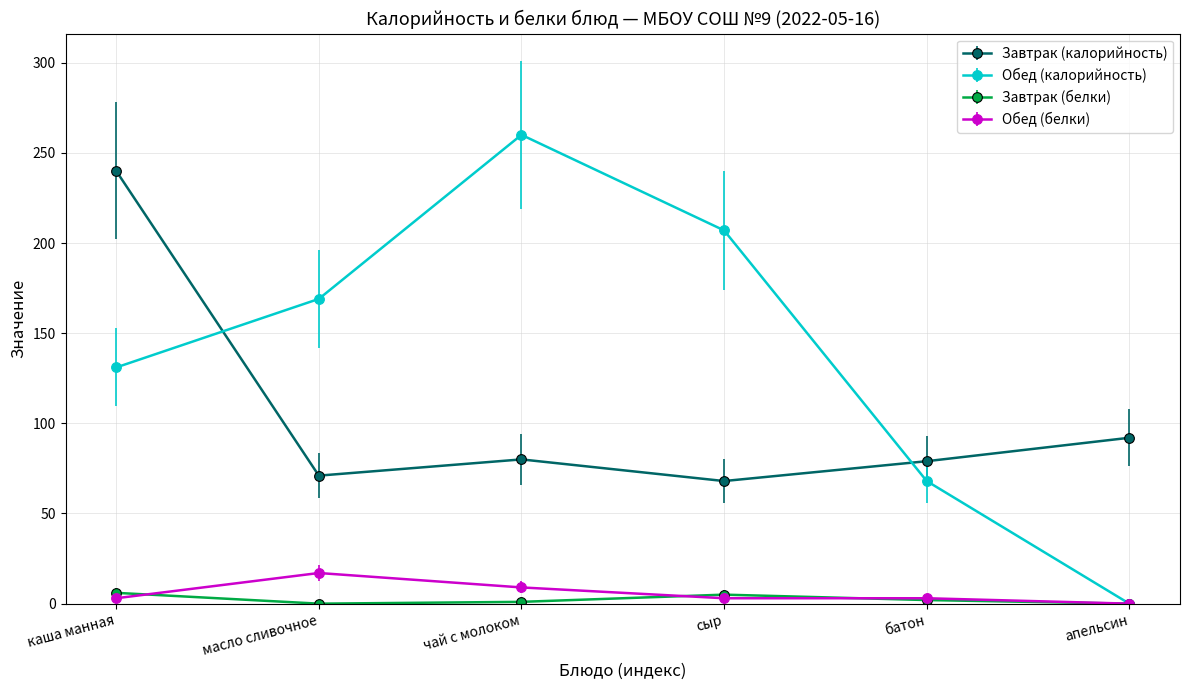

Where is the first local maximum for Обед (белки)?

масло сливочное